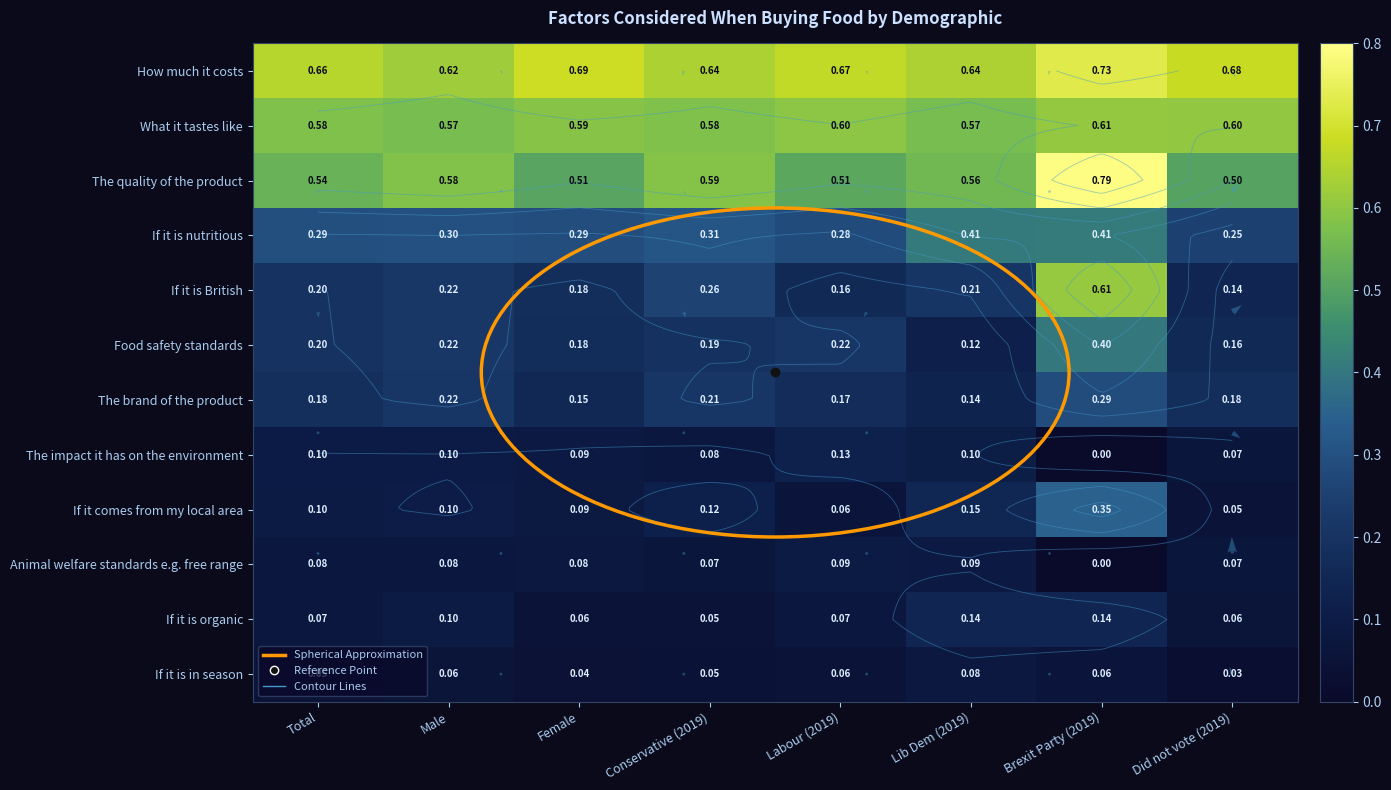

How many data points does each series have?

8